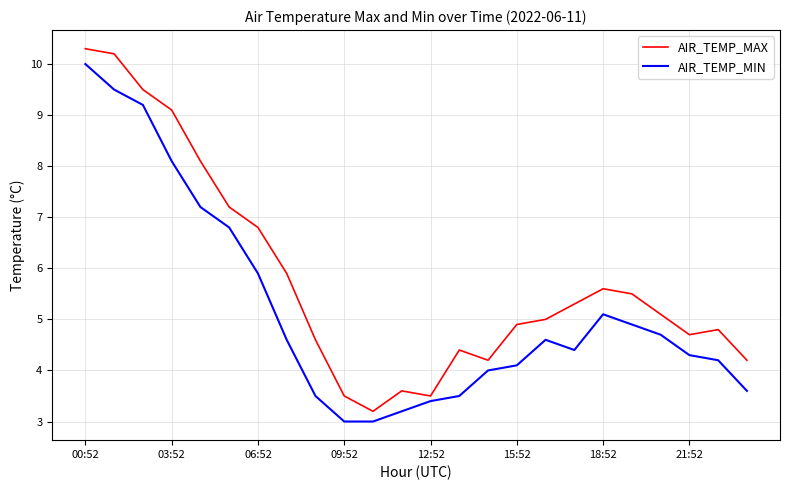

Rank the series by their maximum value, from highest to lowest.

AIR_TEMP_MAX, AIR_TEMP_MIN